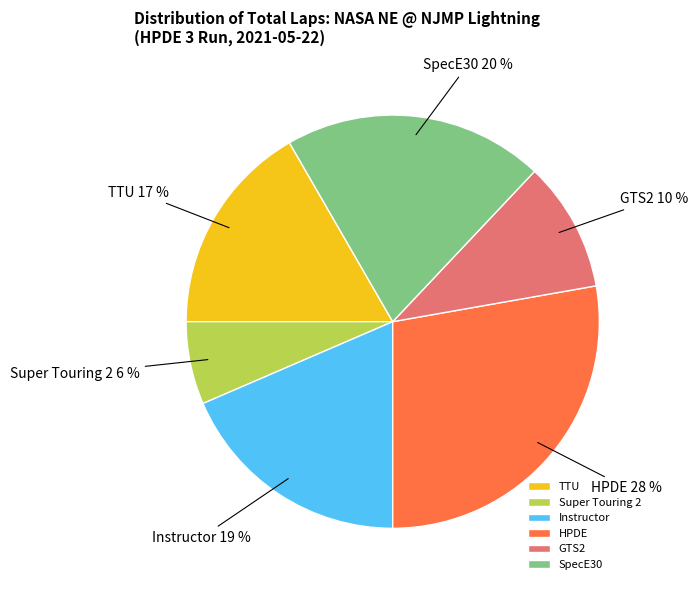

How many slices are in this pie chart?

6